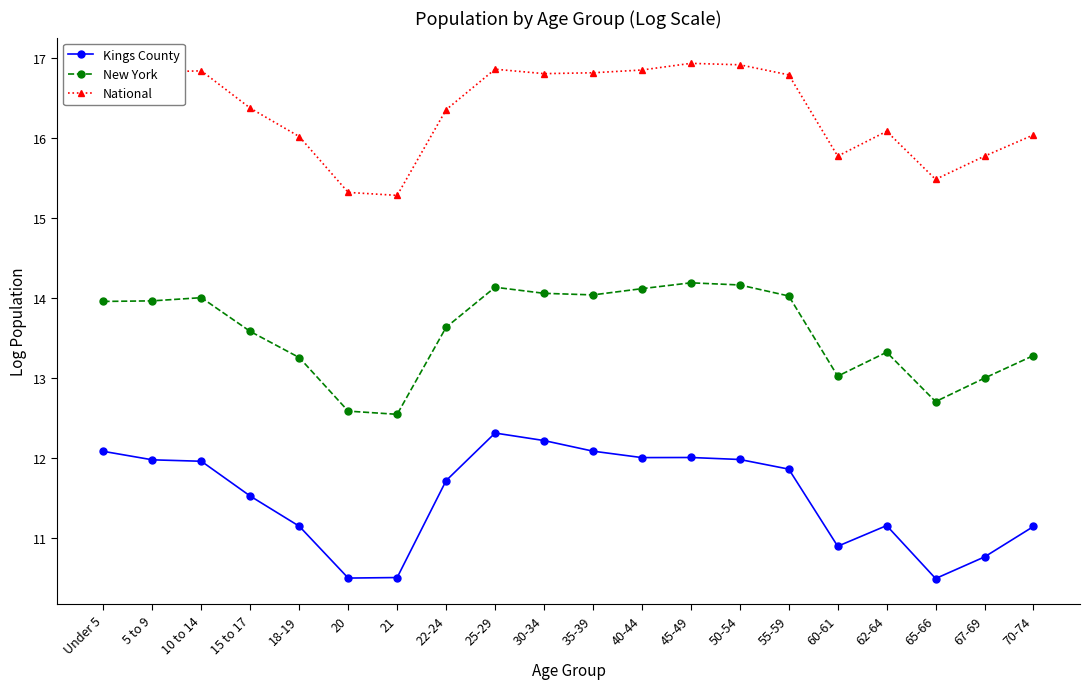

What is the label of the 4th point from the right?

62-64